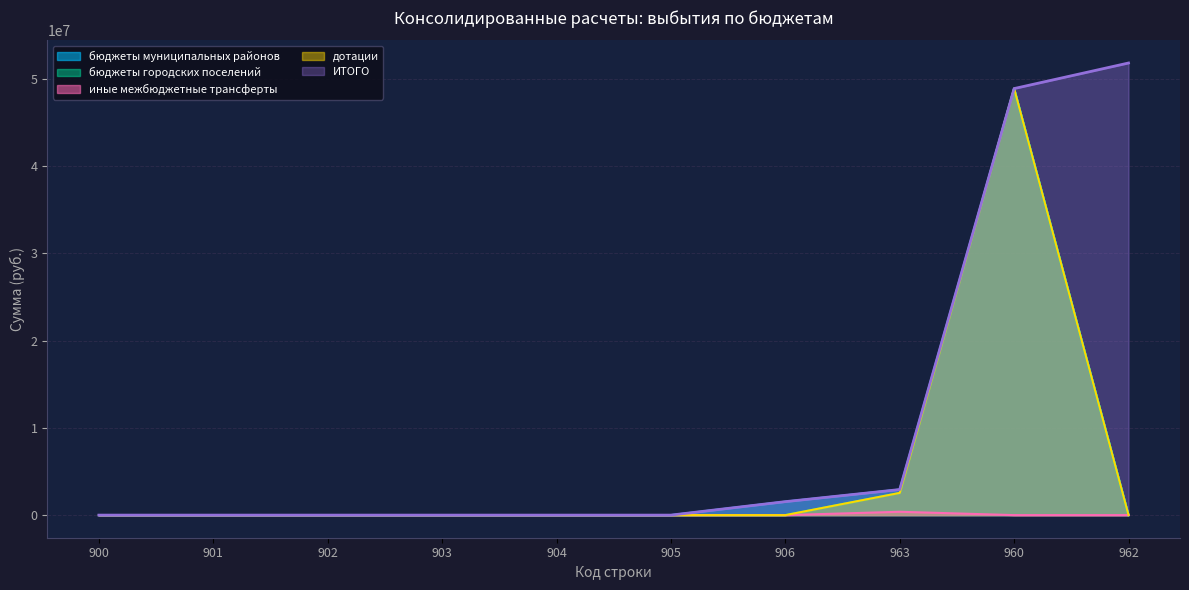

Is it true that бюджеты муниципальных районов equals 1543345.1 at 906?

True